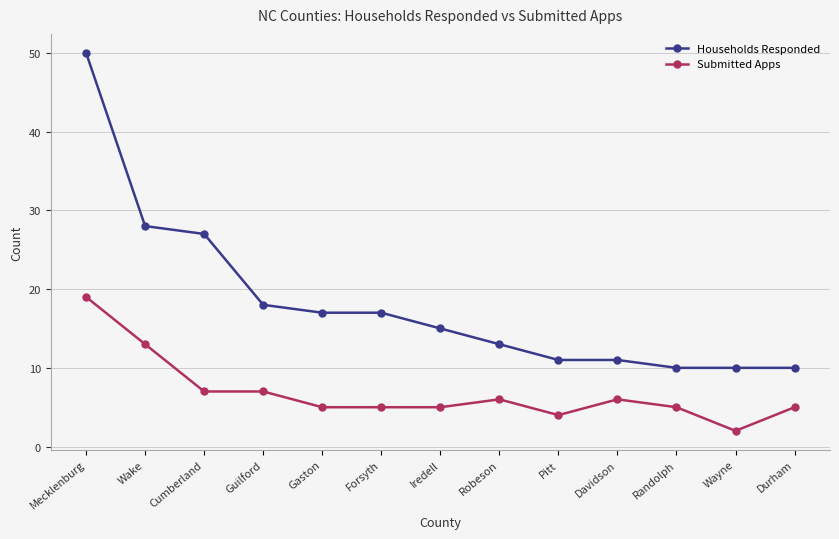

Rank the series by their average value, from highest to lowest.

Households Responded, Submitted Apps